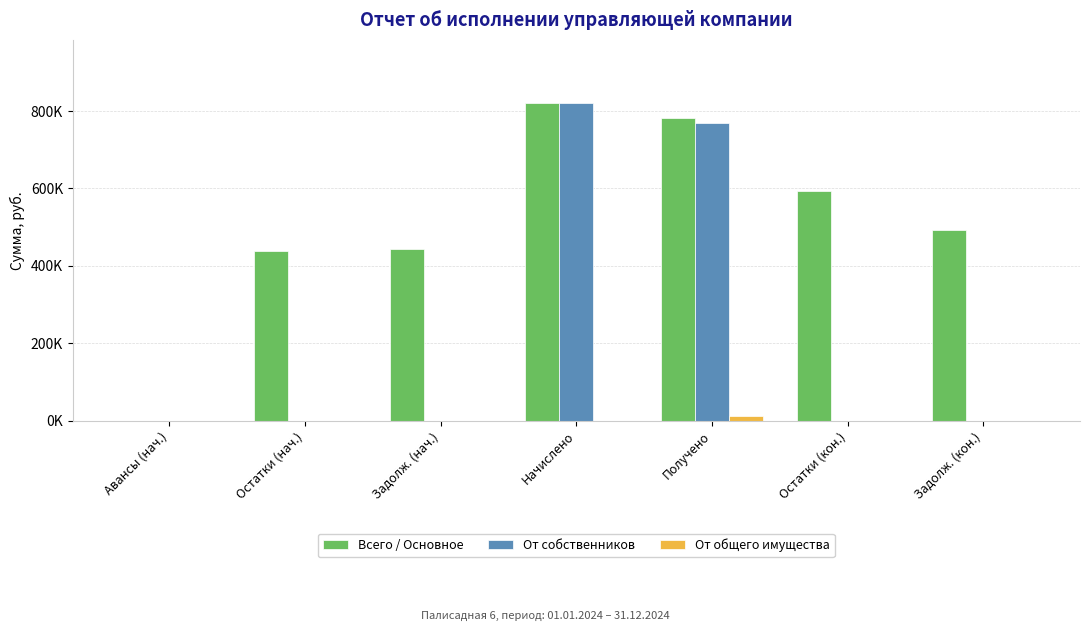

What are all the series names shown in the legend?

Всего / Основное, От собственников, От общего имущества